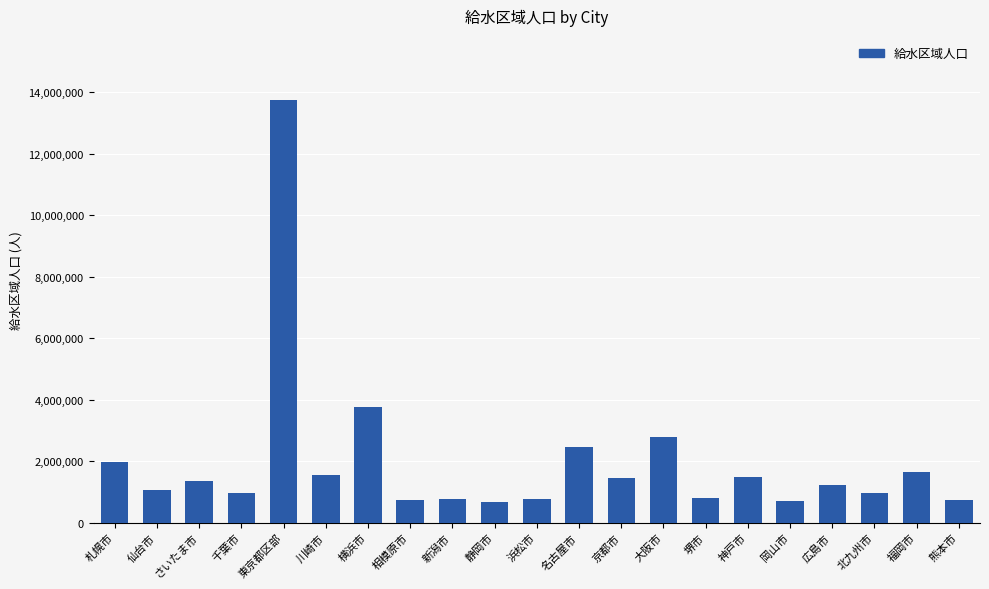

How many values are below 1236468?

10